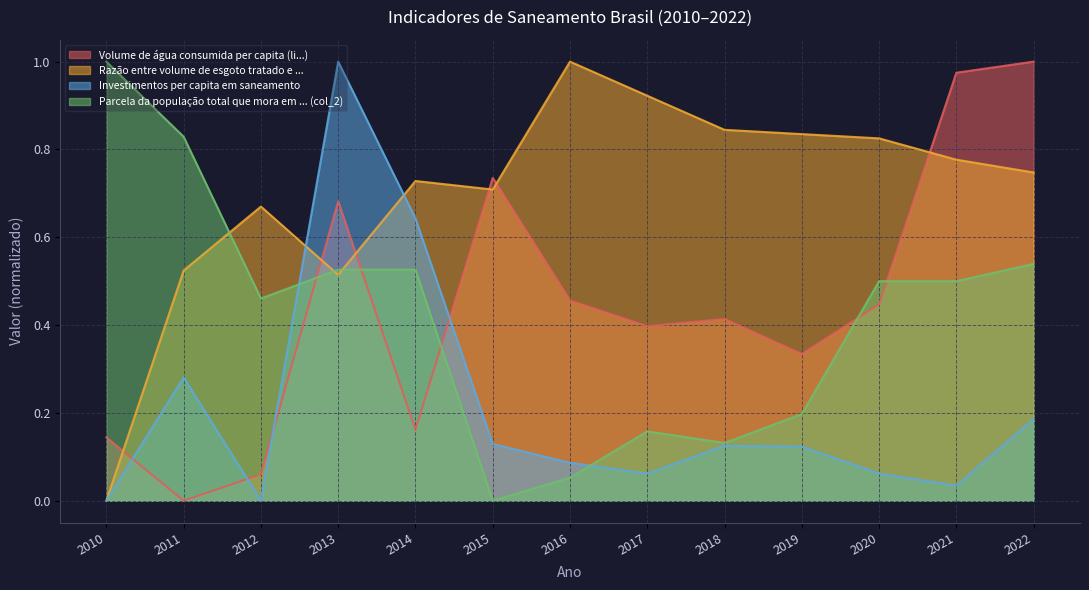

Which category has the lowest value across all series?

2011